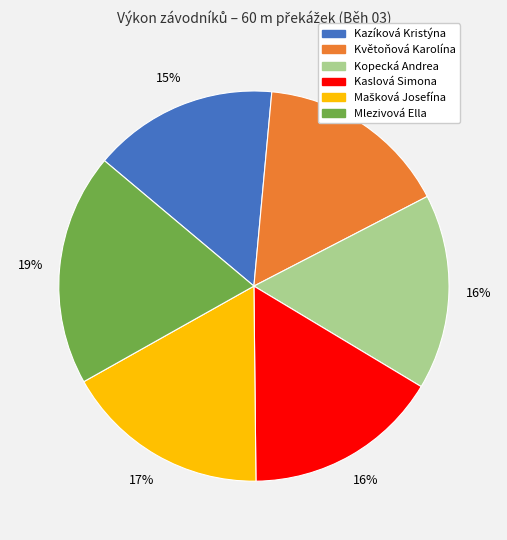

Approximately how many times larger is the value at Kopecká Andrea compared to Kazíková Kristýna?

1.1